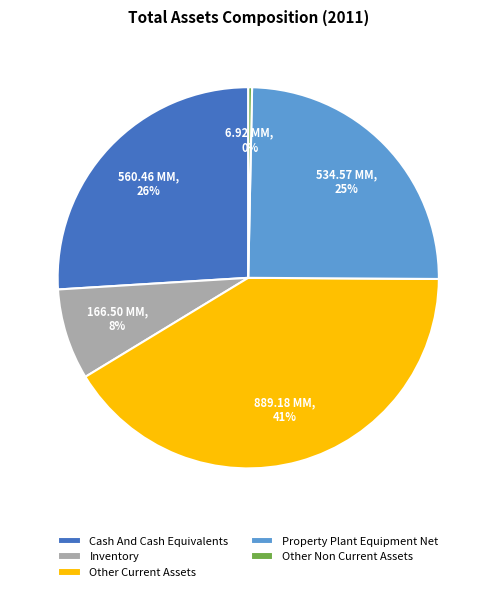

Is there any slice that represents more than half of the pie?

No